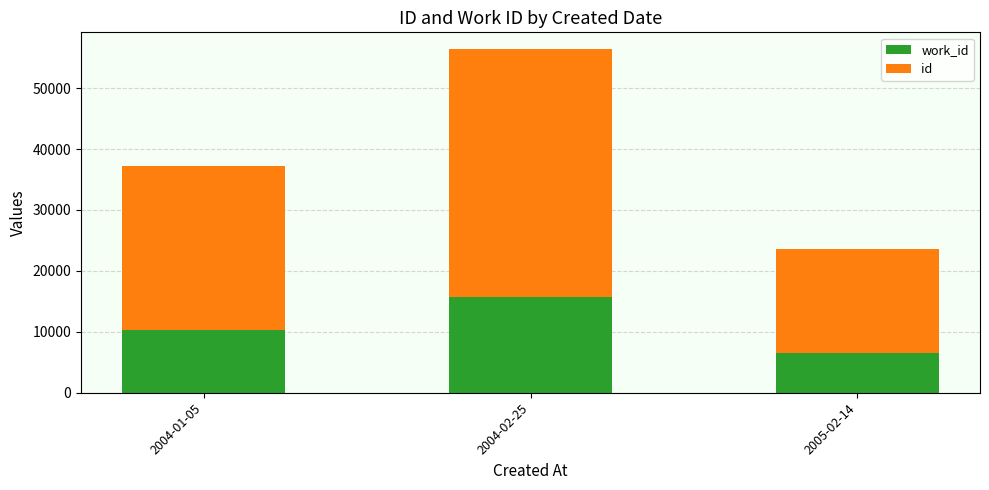

At which category is the sum across all series the highest?

2004-02-25